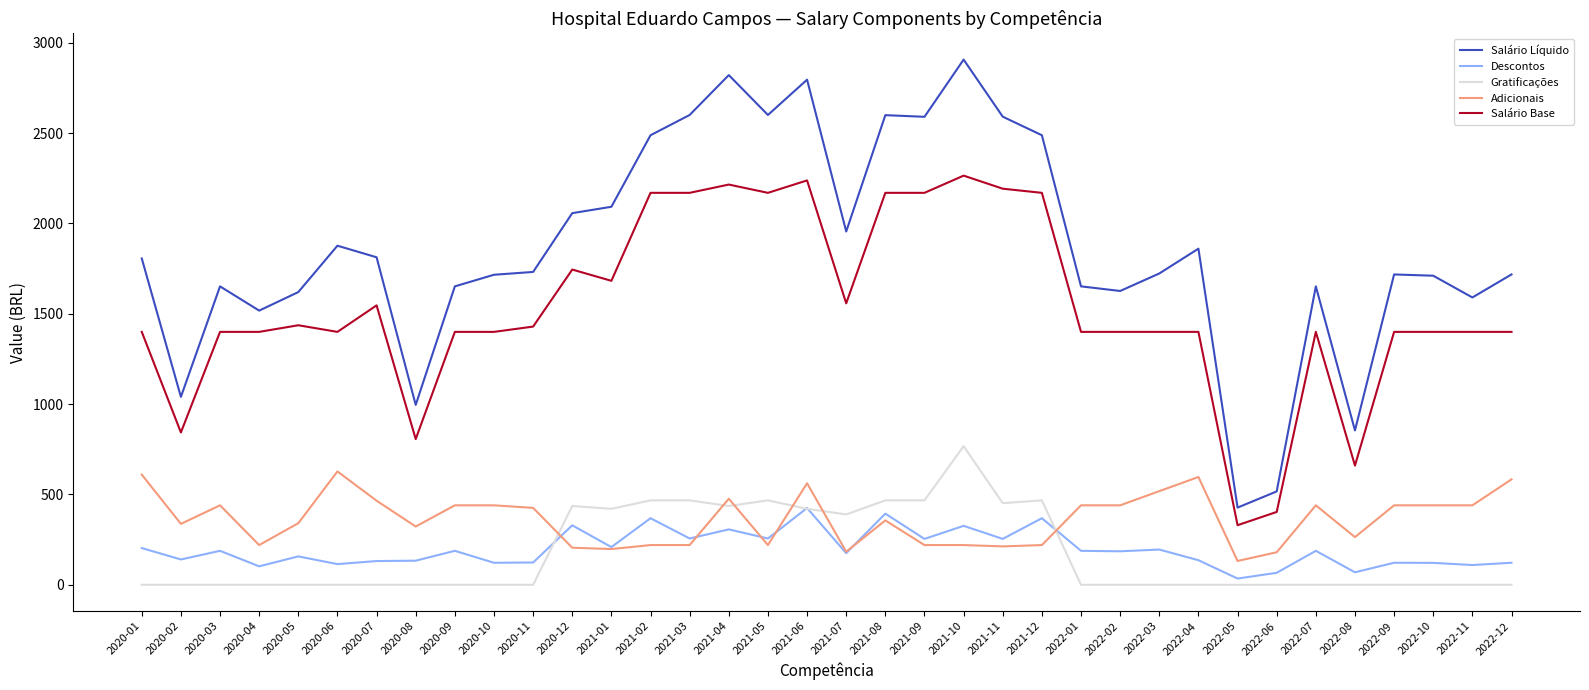

What is the sum of all Salário Líquido values?

67061.8